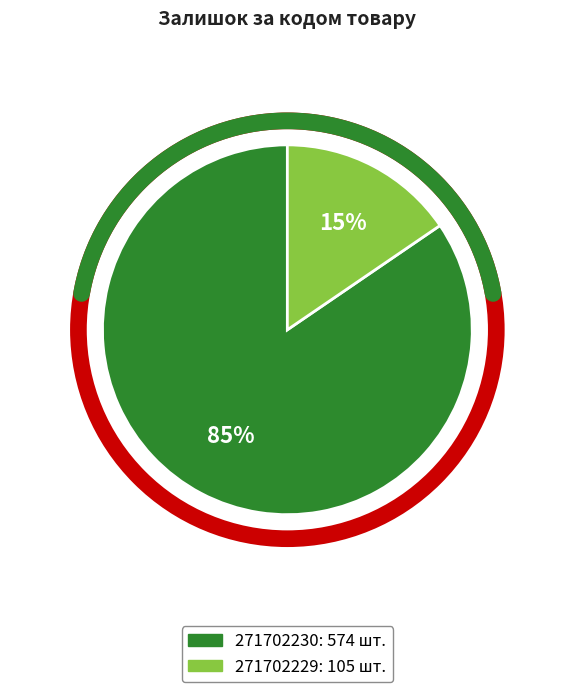

What is the smallest slice in the pie chart?

271702229